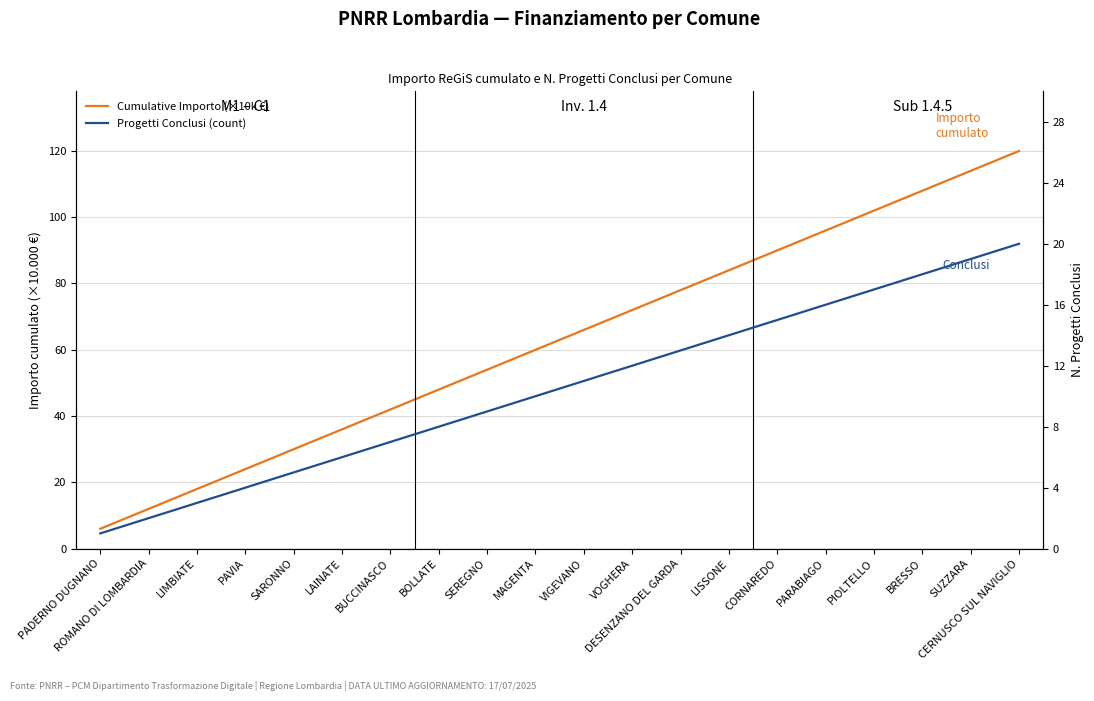

The Progetti Conclusi (count) series shows 16.0 at PARABIAGO. True or false?

True